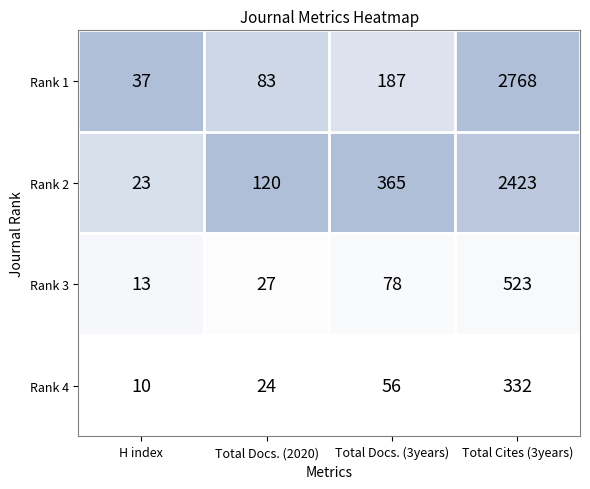

The value of Rank 3 at Total Cites (3years) is 523. True or false?

True